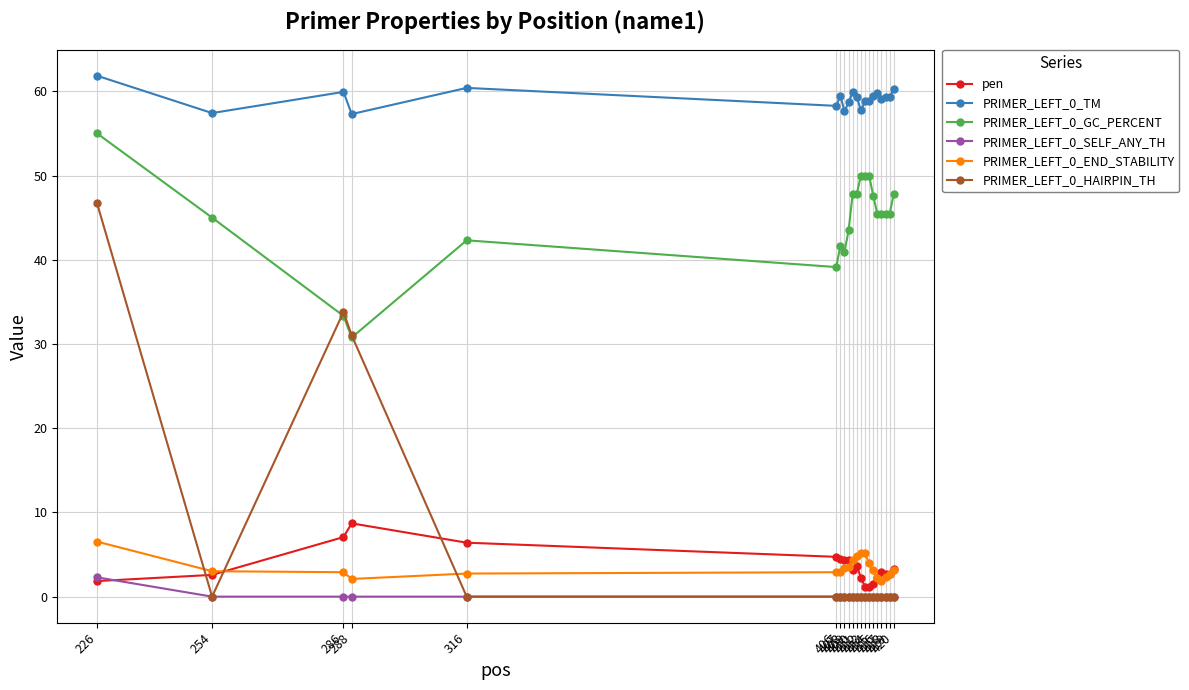

Does the chart display data point markers on the line(s)?

Yes